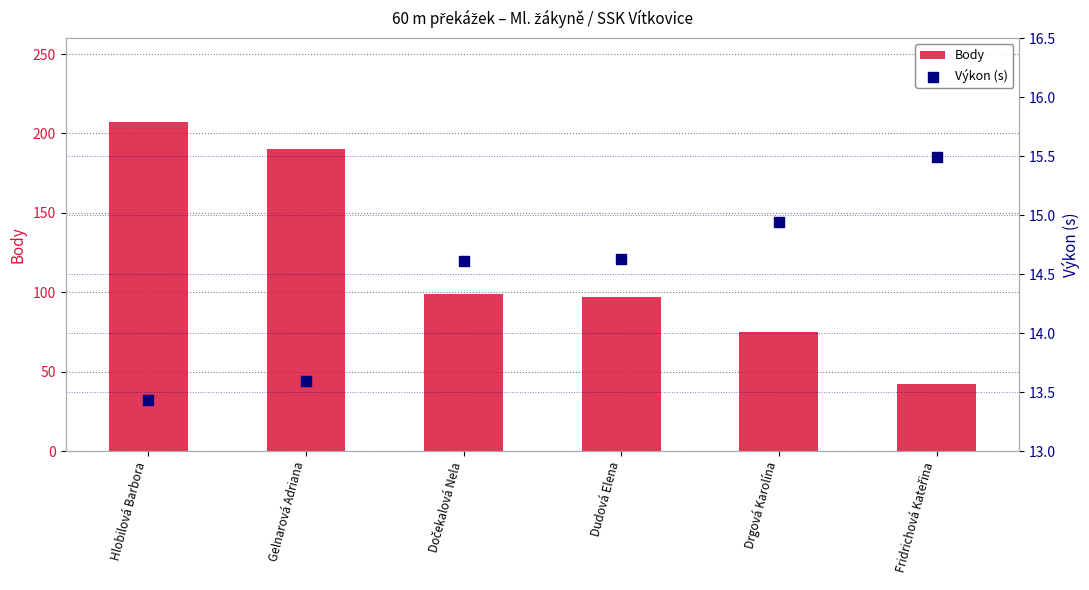

Which series has the largest Y range (max minus min)?

Body